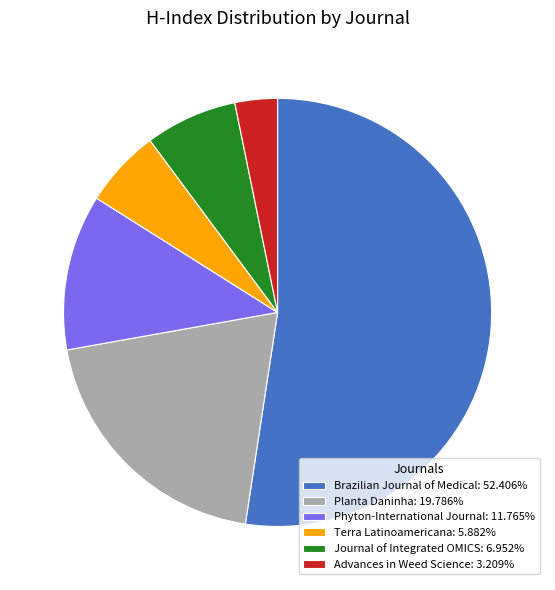

Combined, do Advances in Weed Science: 3.209% and Brazilian Journal of Medical: 52.406% account for over 50%?

Yes